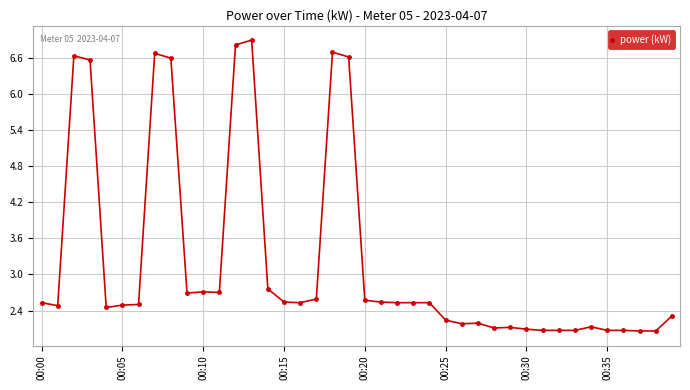

What is the greatest value displayed?

6.9